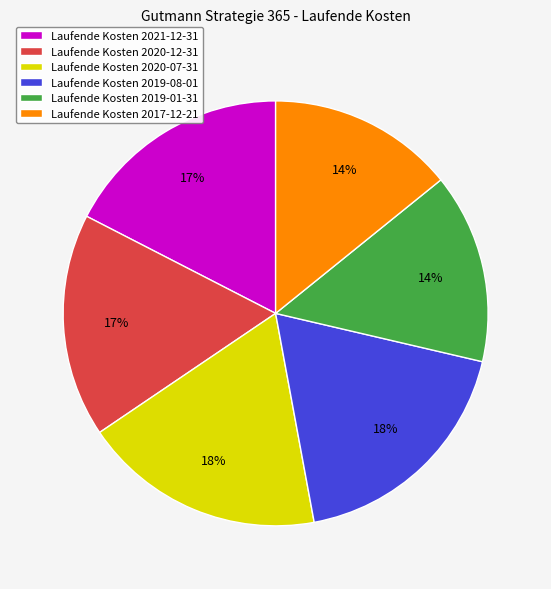

Does any single category account for the majority?

No